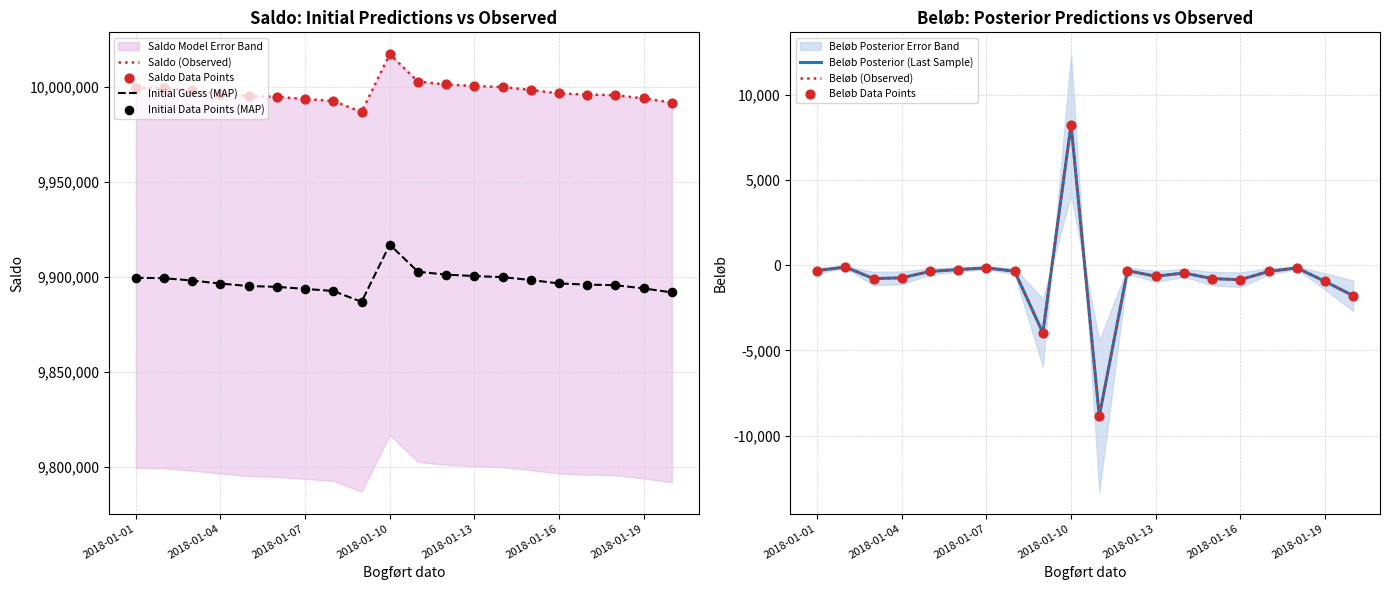

At how many categories does at least one series exceed 9533857?

20